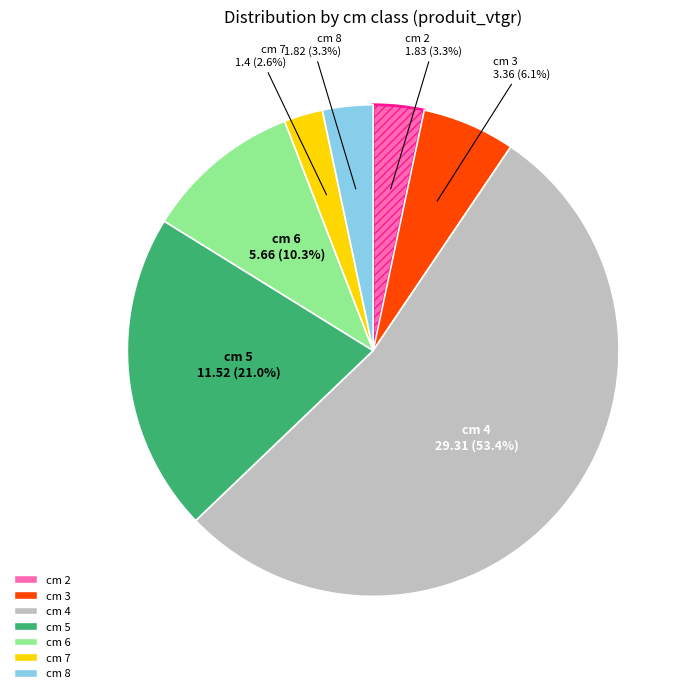

Does any single category account for the majority?

Yes